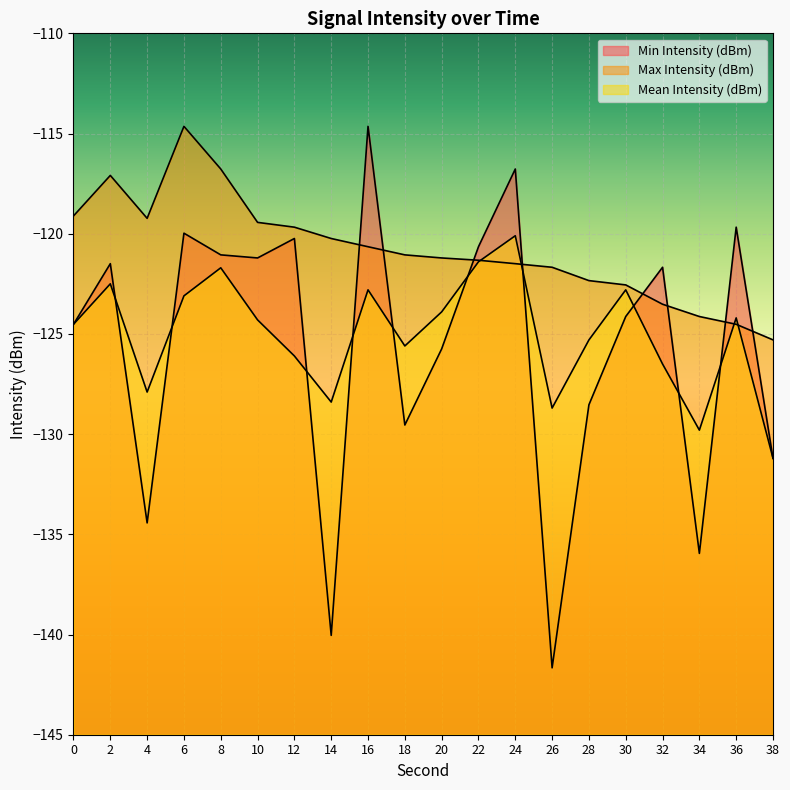

Between 32 and 22, which is larger?

22